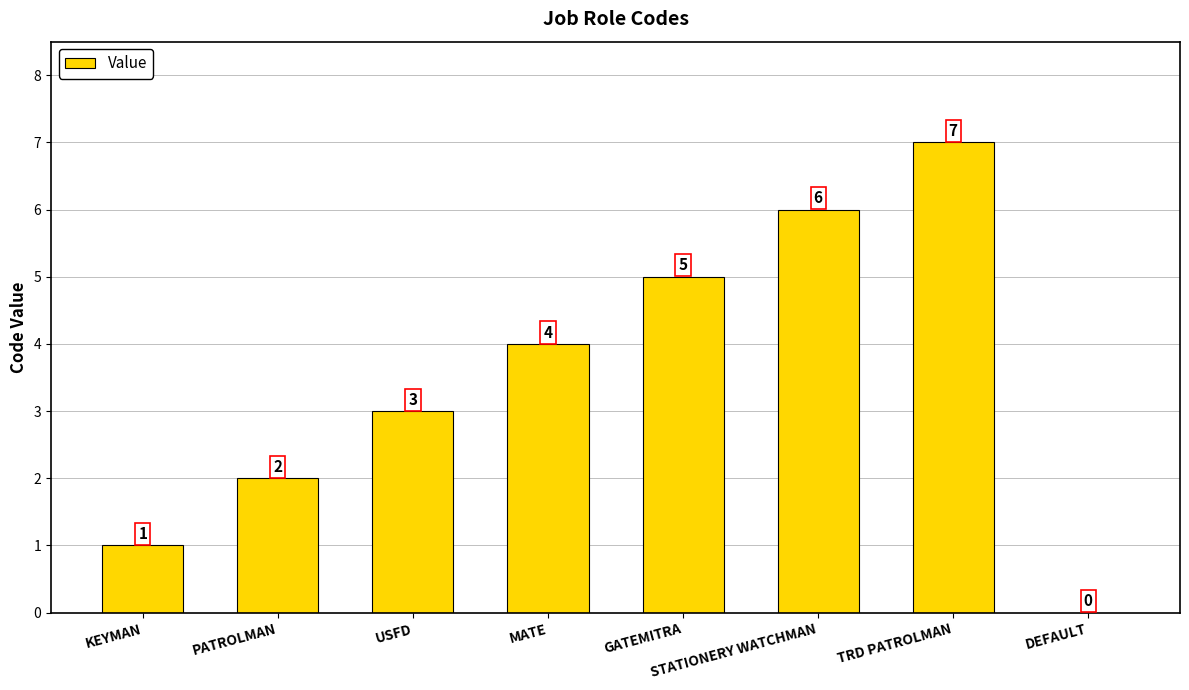

What is the ratio of the value at KEYMAN to the value at STATIONERY WATCHMAN?

0.2